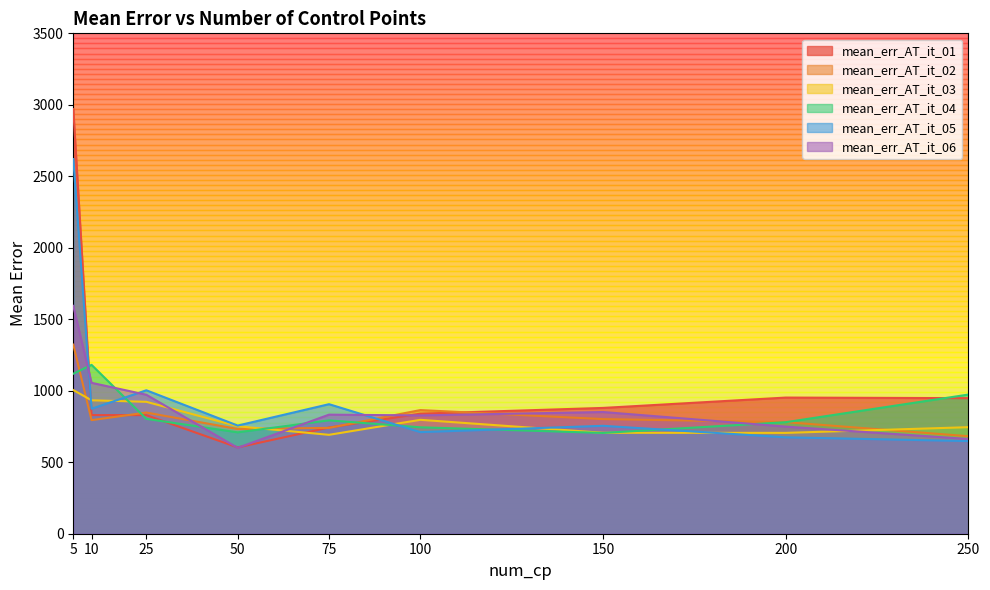

What is the average value of the mean_err_AT_it_06 series?

905.1